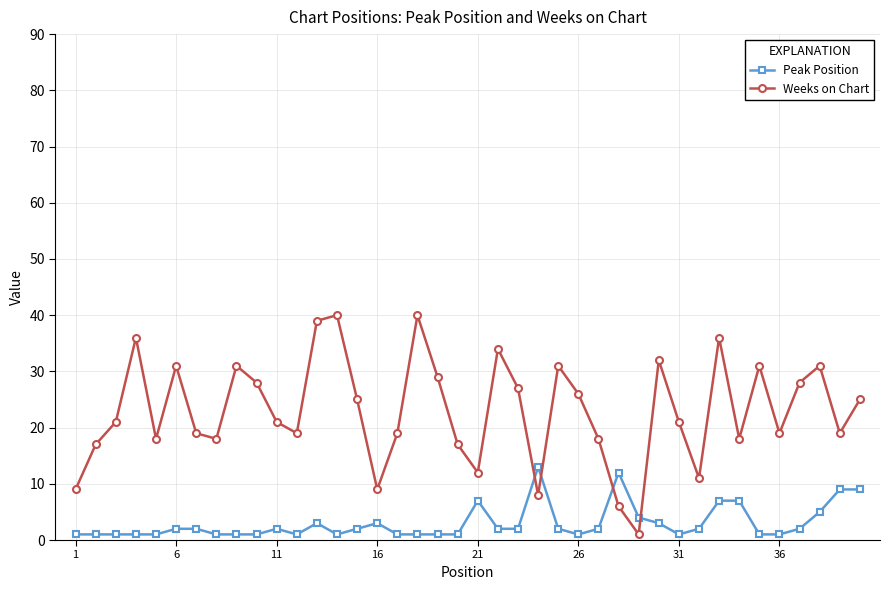

True or false: Peak Position and Weeks on Chart intersect in this chart.

True